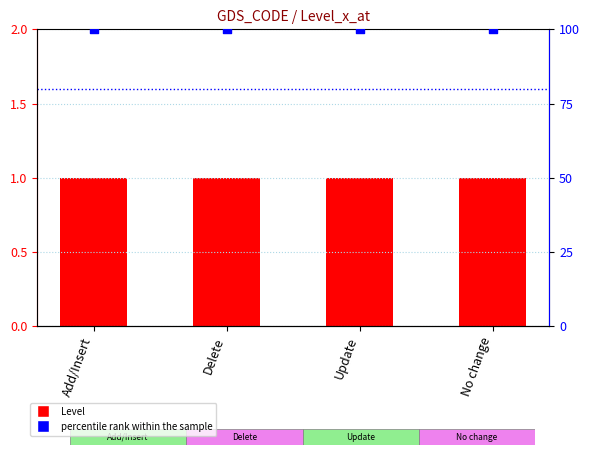

At which category is the sum across all series the highest?

Add/Insert